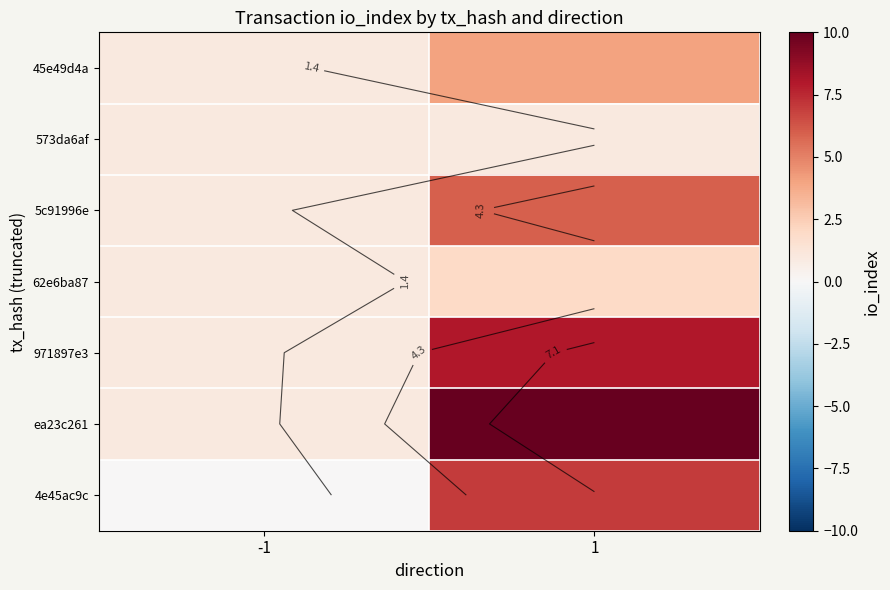

What is the approximate value of 573da6af at 1?

1